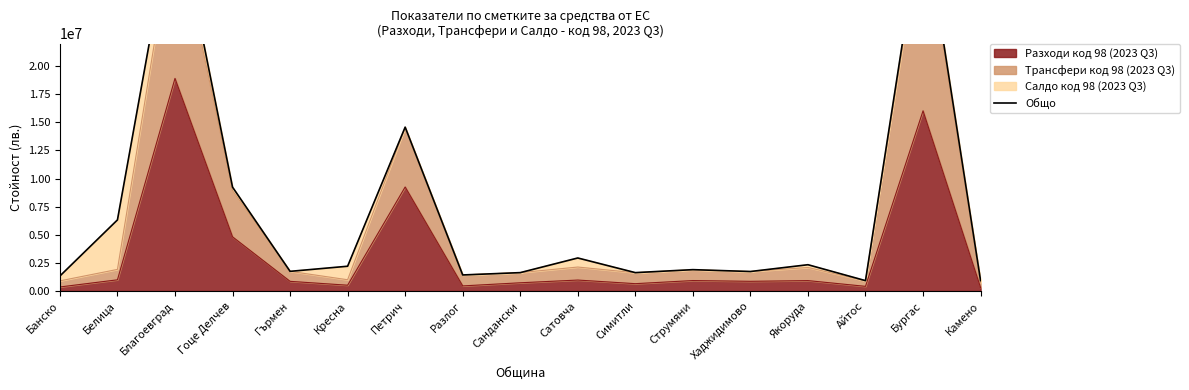

How many points are lower than both their immediate neighbors (excluding endpoints)?

5